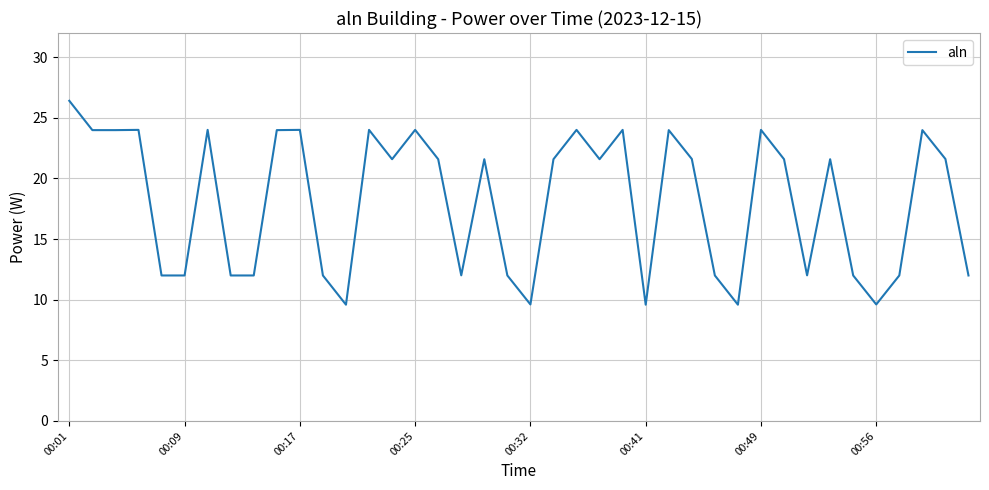

What is the minimum value shown in the chart?

9.6